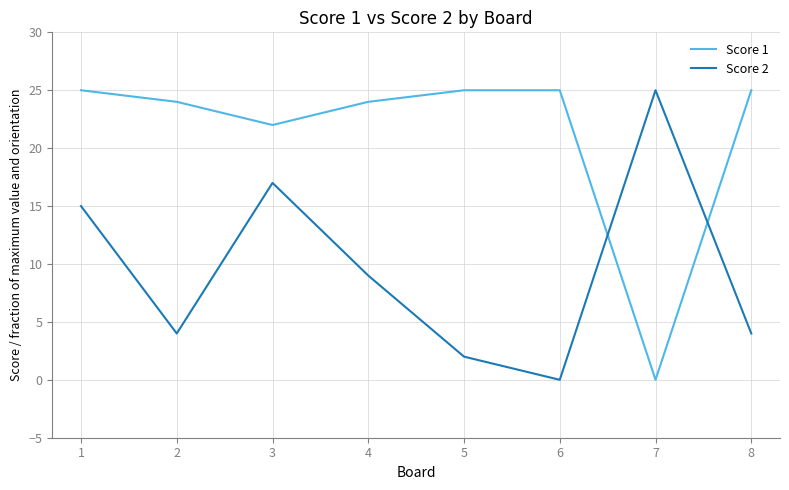

Does the chart have visible grid lines?

Yes